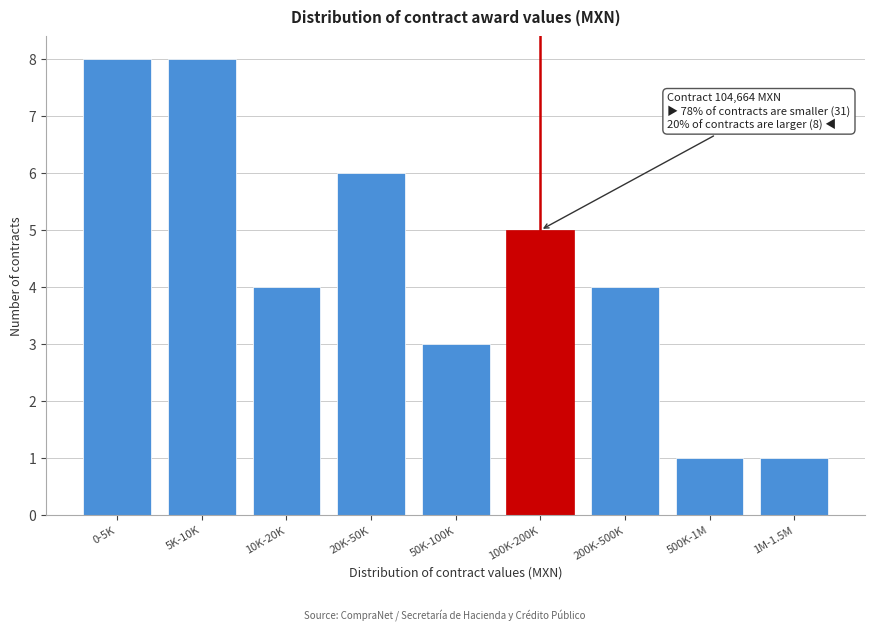

Reading left to right, transcribe all the data shown in this chart.

8	8	4	6	3	5	4	1	1